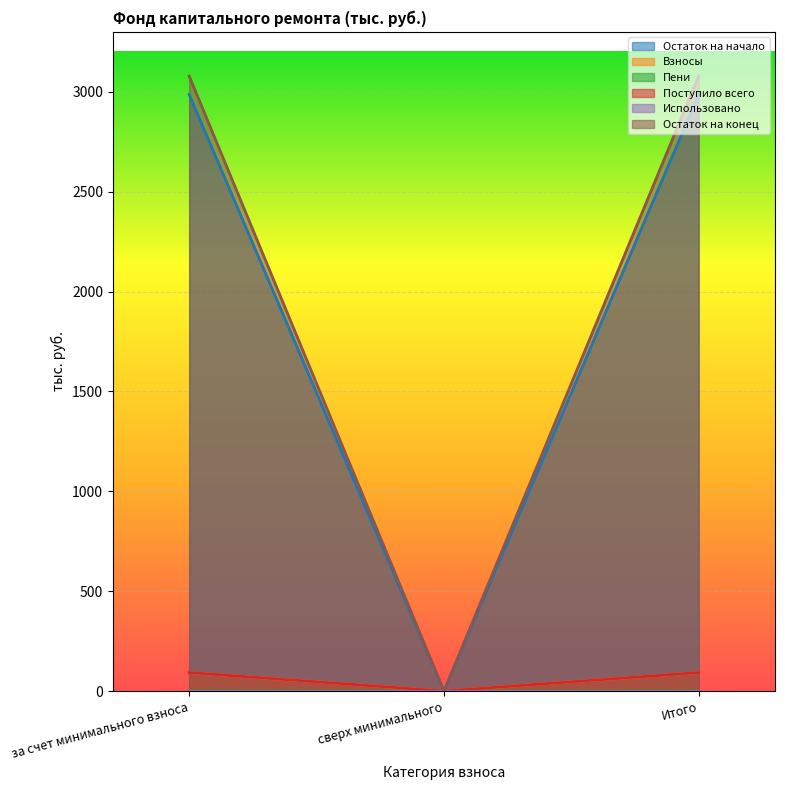

At which category is the sum across all series the highest?

за счет минимального взноса